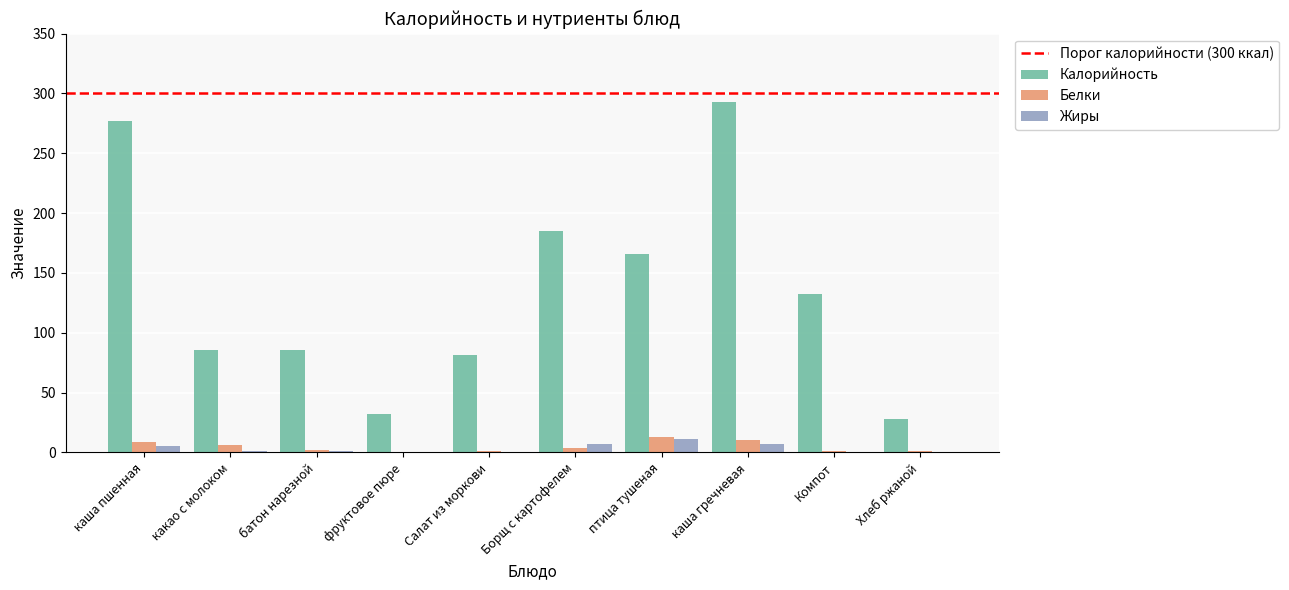

What is the greatest value displayed?

292.6